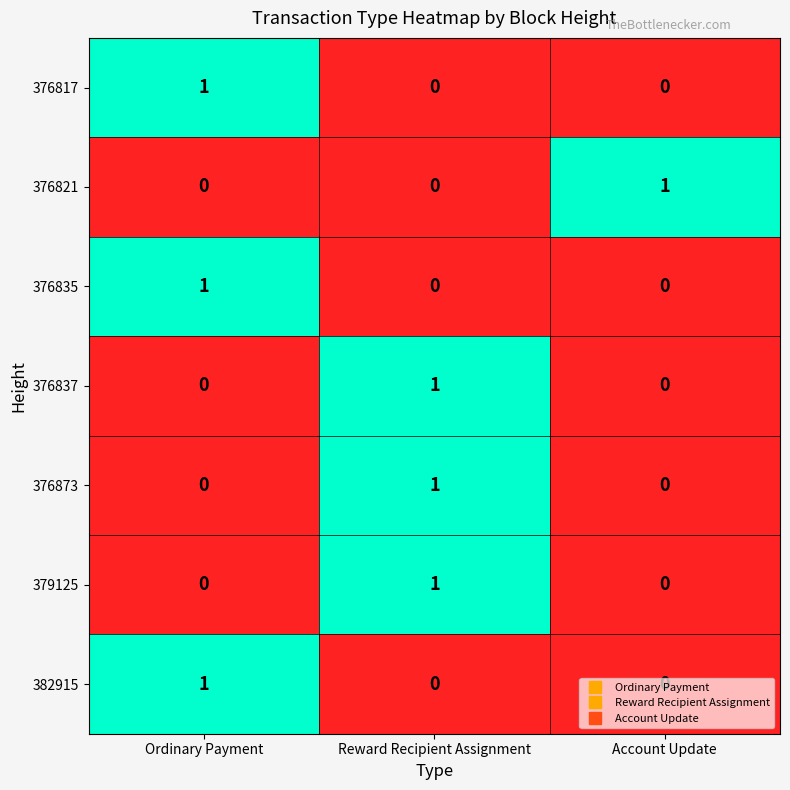

Is it true that 376835 equals 0 at Account Update?

True